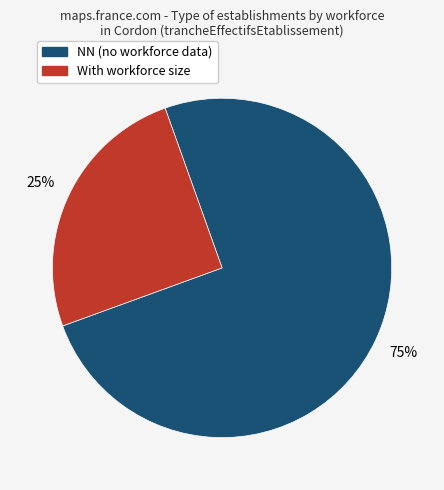

To the nearest percent, what is the difference between the largest and smallest slice percentages?

50%